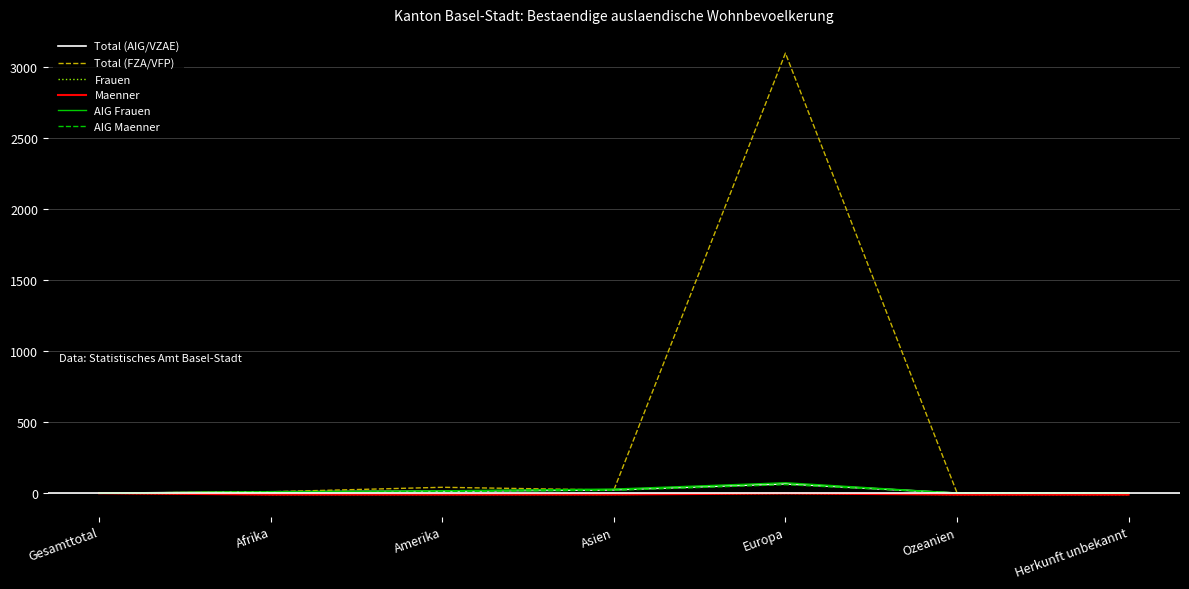

What is the sum of all AIG Maenner values?

103.6